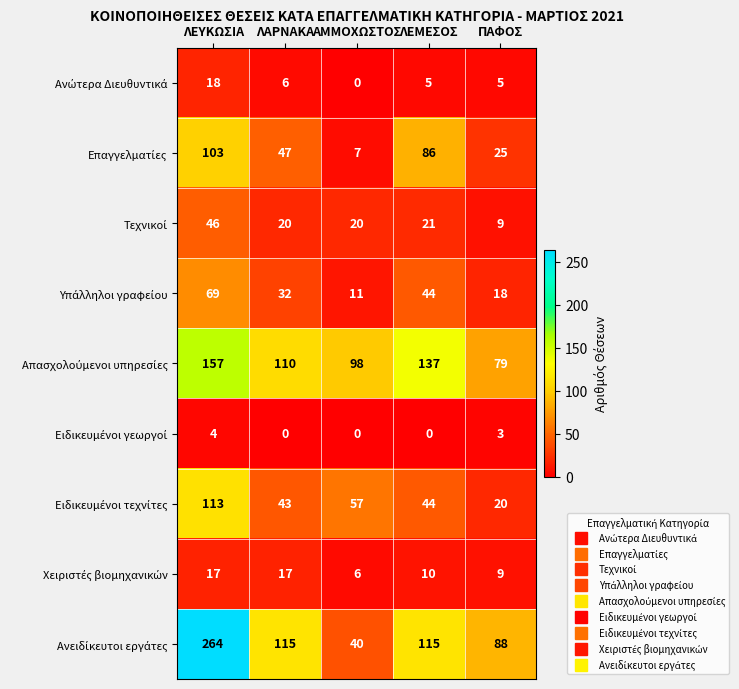

What is the spread (max minus min) of values at ΛΑΡΝΑΚΑ?

115